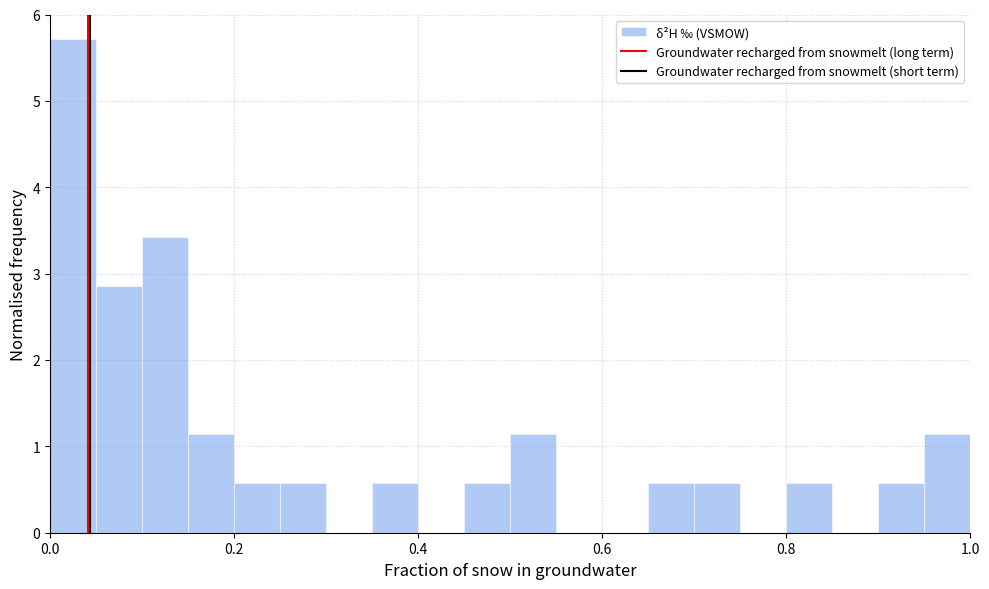

Read against the x-axis, roughly where is the centre of the tallest bar?

0.02